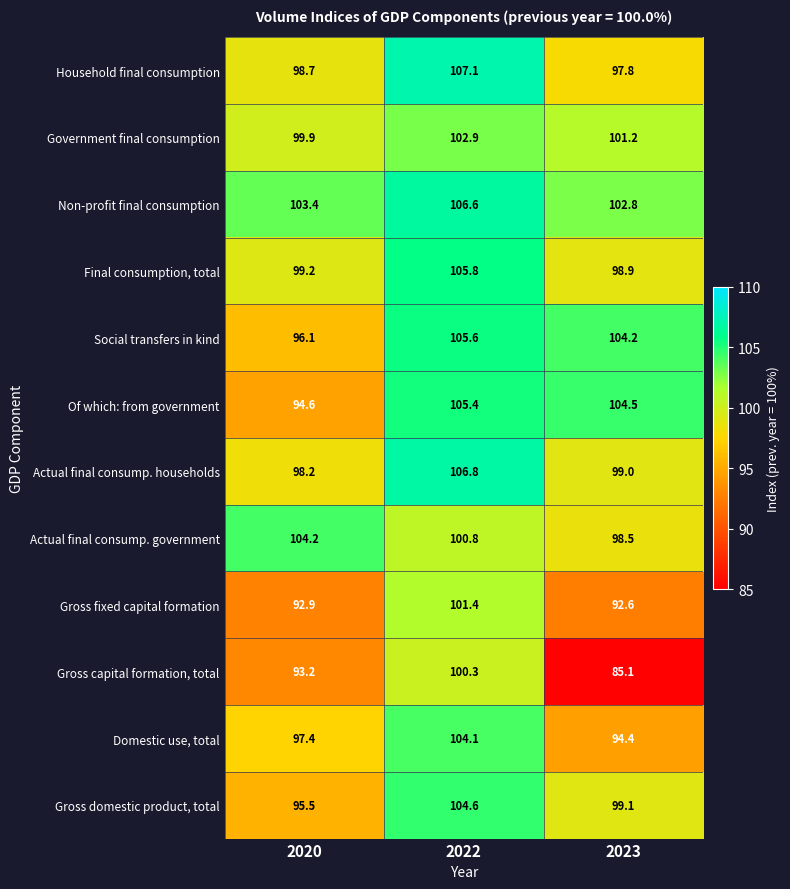

What is the sum of the Actual final consump. government values at 2020 and 2022?

205.0